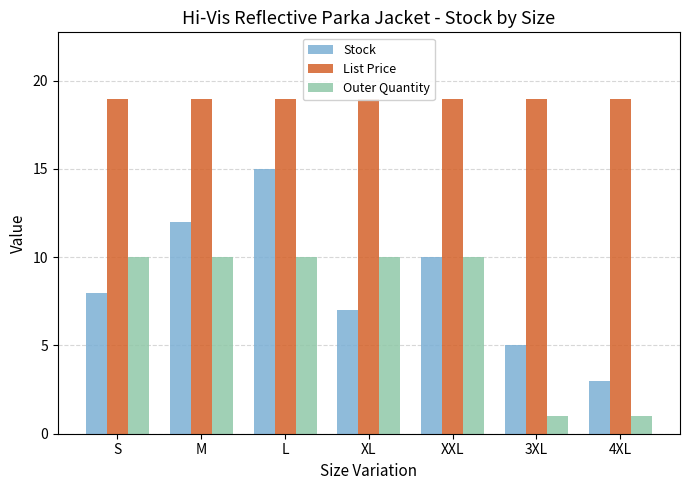

Which series has the largest total across all categories?

List Price